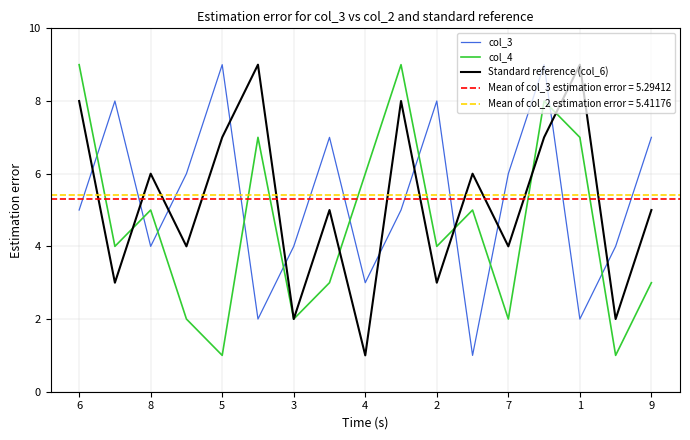

The col_3 series shows 5 at 6. True or false?

True